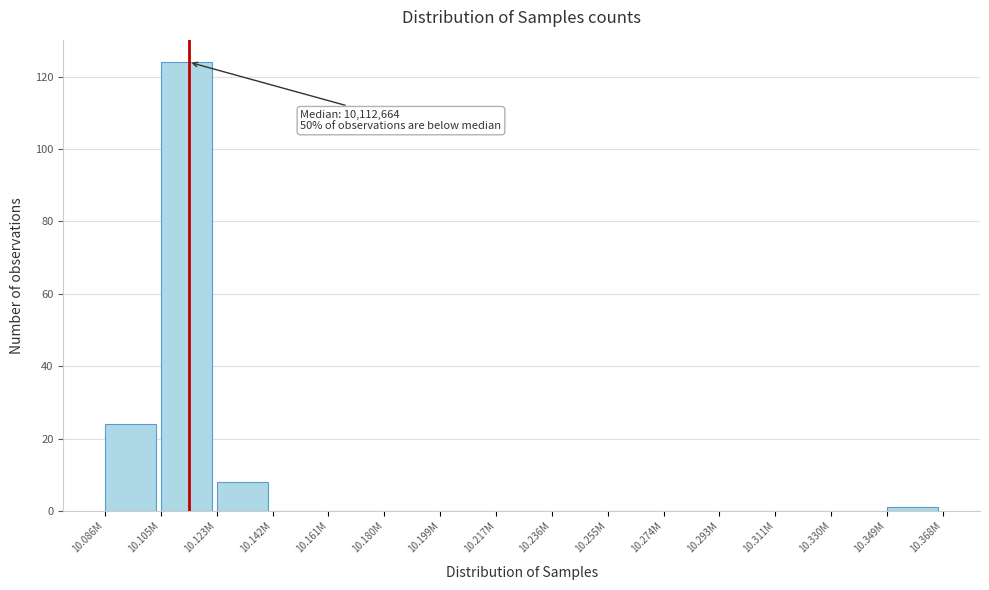

Reading left to right, list all the values displayed in this chart.

10.086M=24	10.105M=124	10.123M=8	10.142M=0	10.161M=0	10.180M=0	10.199M=0	10.217M=0	10.236M=0	10.255M=0	10.274M=0	10.293M=0	10.311M=0	10.330M=0	10.349M=1